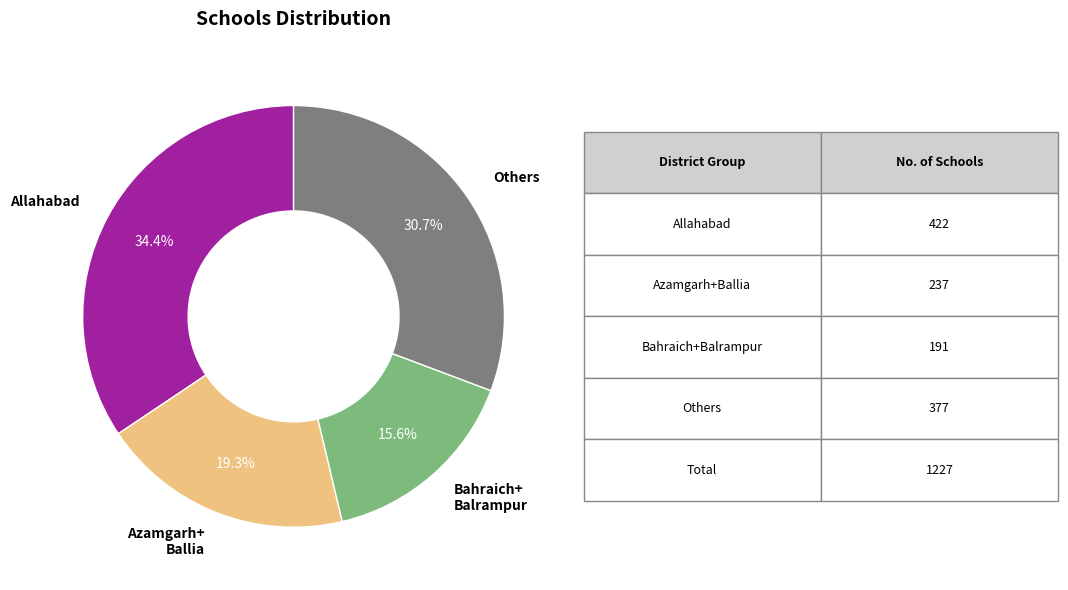

Does any single category account for the majority?

No